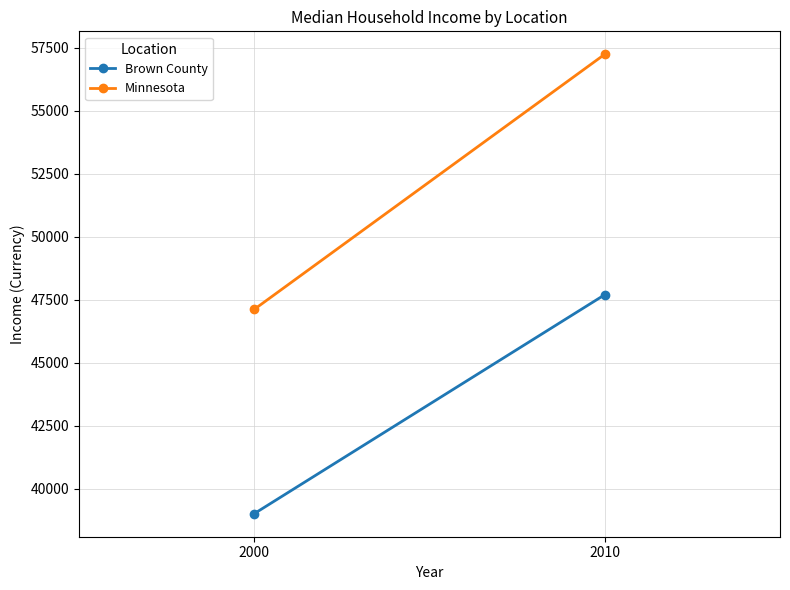

Between 2000 and 2010, which series saw the biggest shift?

Minnesota